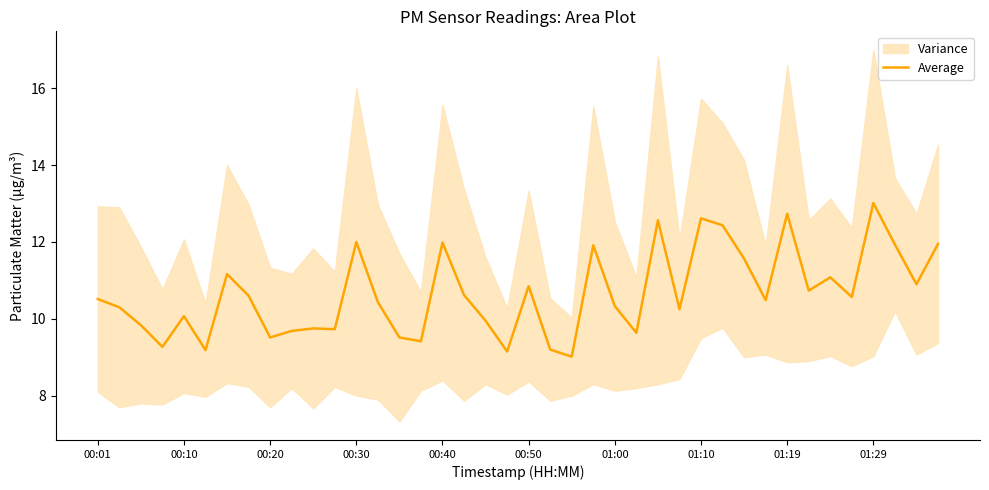

The Average series shows 3.4 at 00:50. True or false?

False